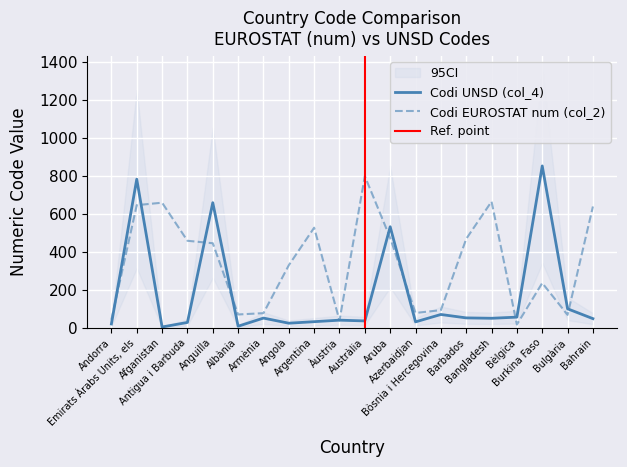

At which label does Codi EUROSTAT num (col_2) reach its peak?

Austràlia